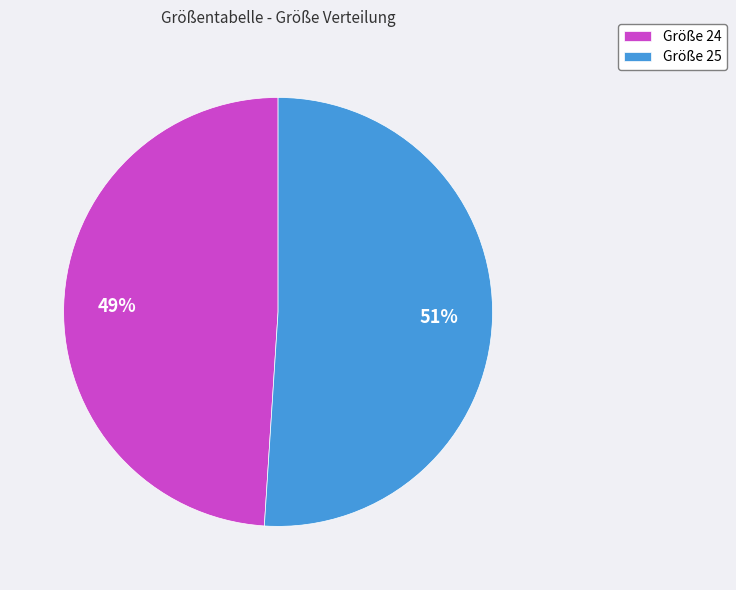

To the nearest percent, what portion does Größe 24 represent?

49%